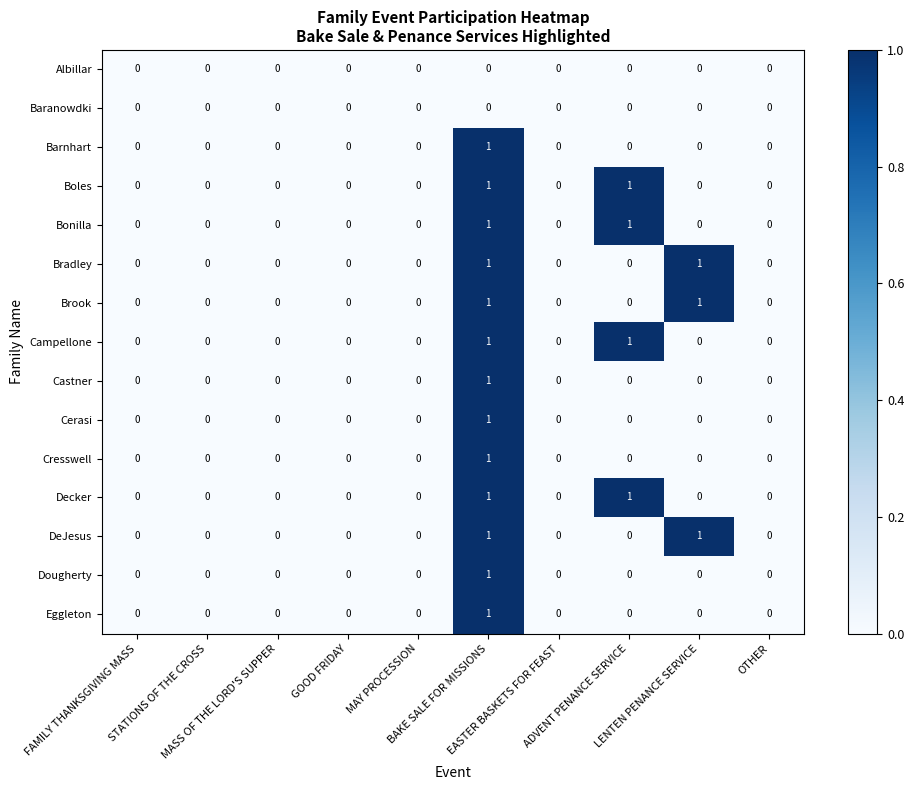

Count the Castner values in the range 0 to 1.

10